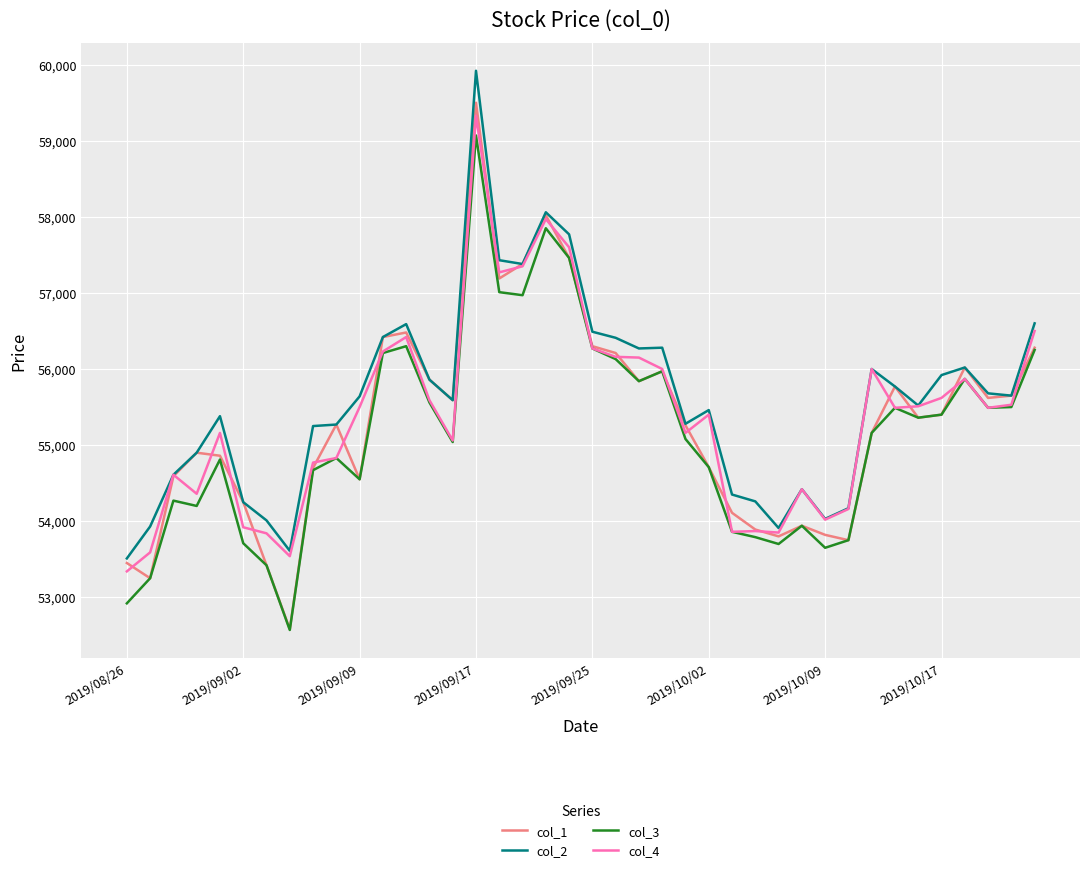

What is the greatest value displayed?

59920